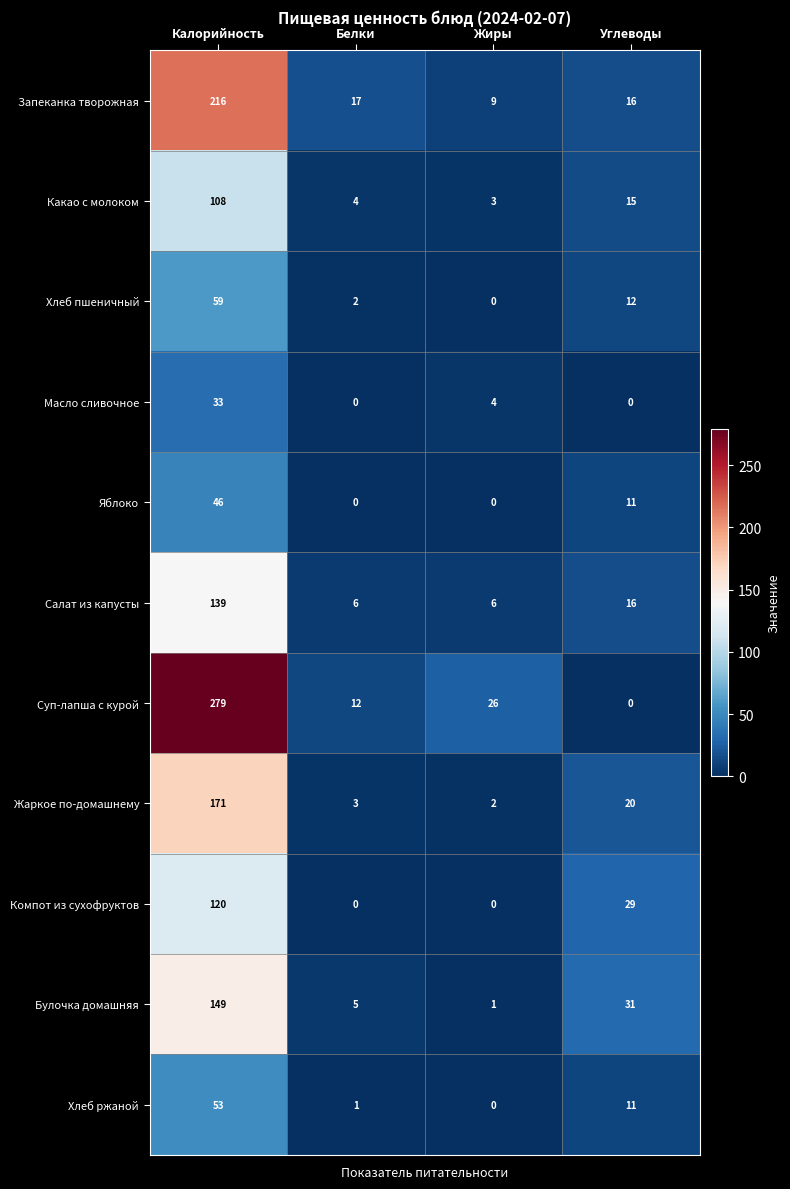

Which series has the widest spread of values?

Суп-лапша с курой